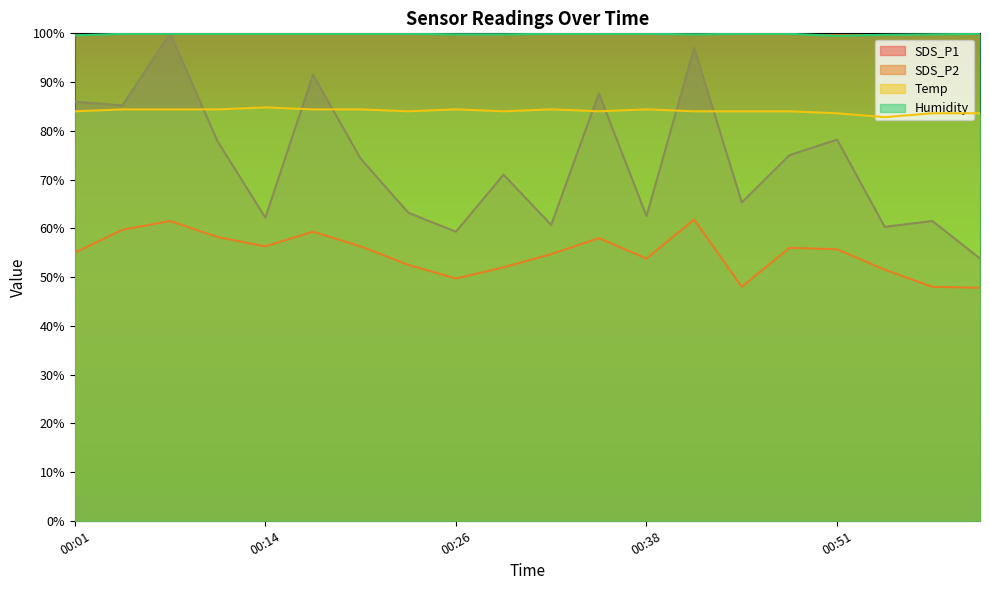

Which series has the largest total across all categories?

Humidity